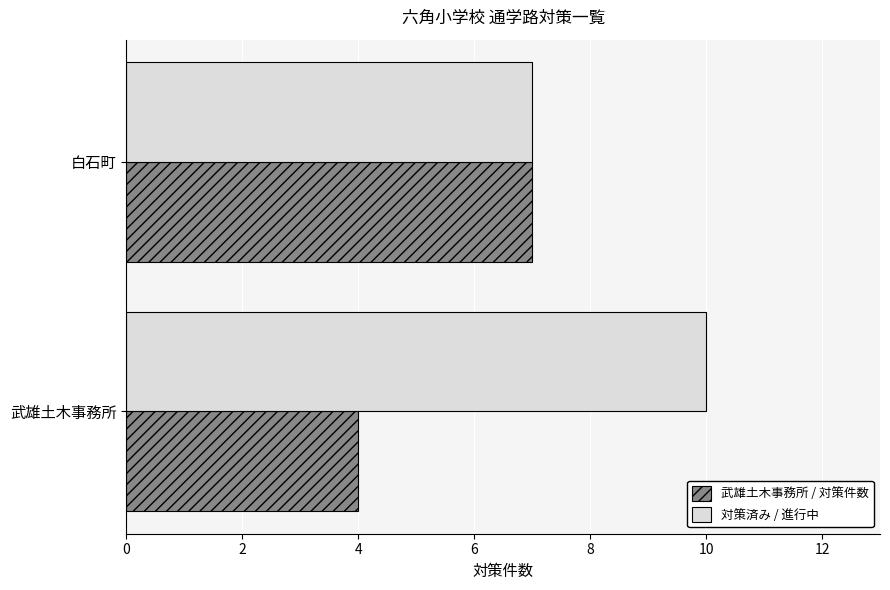

The 対策済み / 進行中 series shows 7 at 白石町. True or false?

True